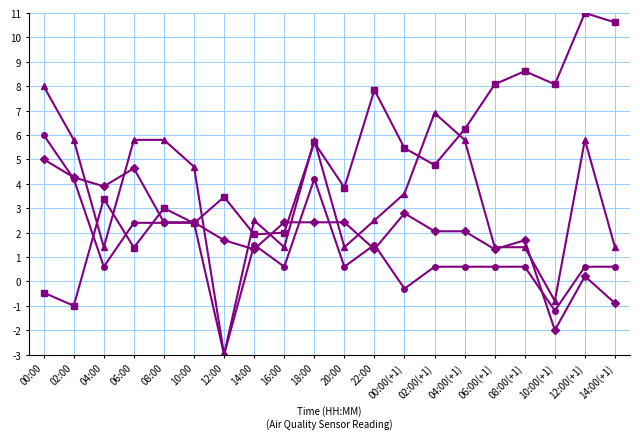

What is the difference between the highest and lowest values at 04:00(+1)?

5.6